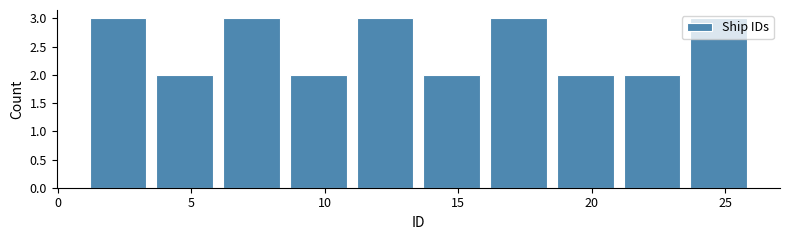

Reading left to right, list every bar in this chart as the range it spans on the x-axis followed by its height. The values are not printed on the chart, so give them approximately, as read against the axis.

1.0 to 3.5: 3
3.5 to 6.0: 2
6.0 to 8.5: 3
8.5 to 11.0: 2
11.0 to 13.5: 3
13.5 to 16.0: 2
16.0 to 18.5: 3
18.5 to 21.0: 2
21.0 to 23.5: 2
23.5 to 26.0: 3